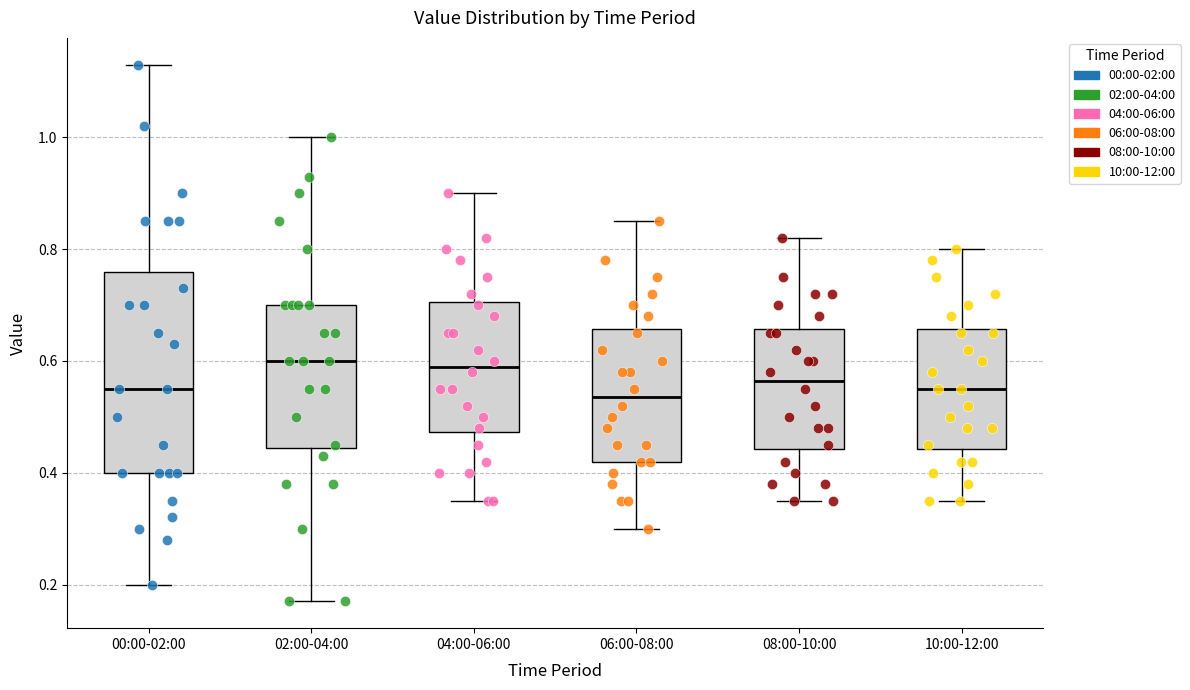

Which box is the tallest, from its lower edge to its upper edge?

00:00-02:00